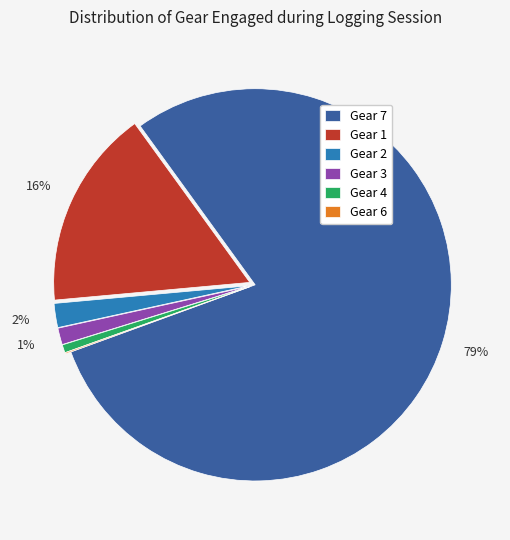

Which category accounts for the majority?

Gear 7